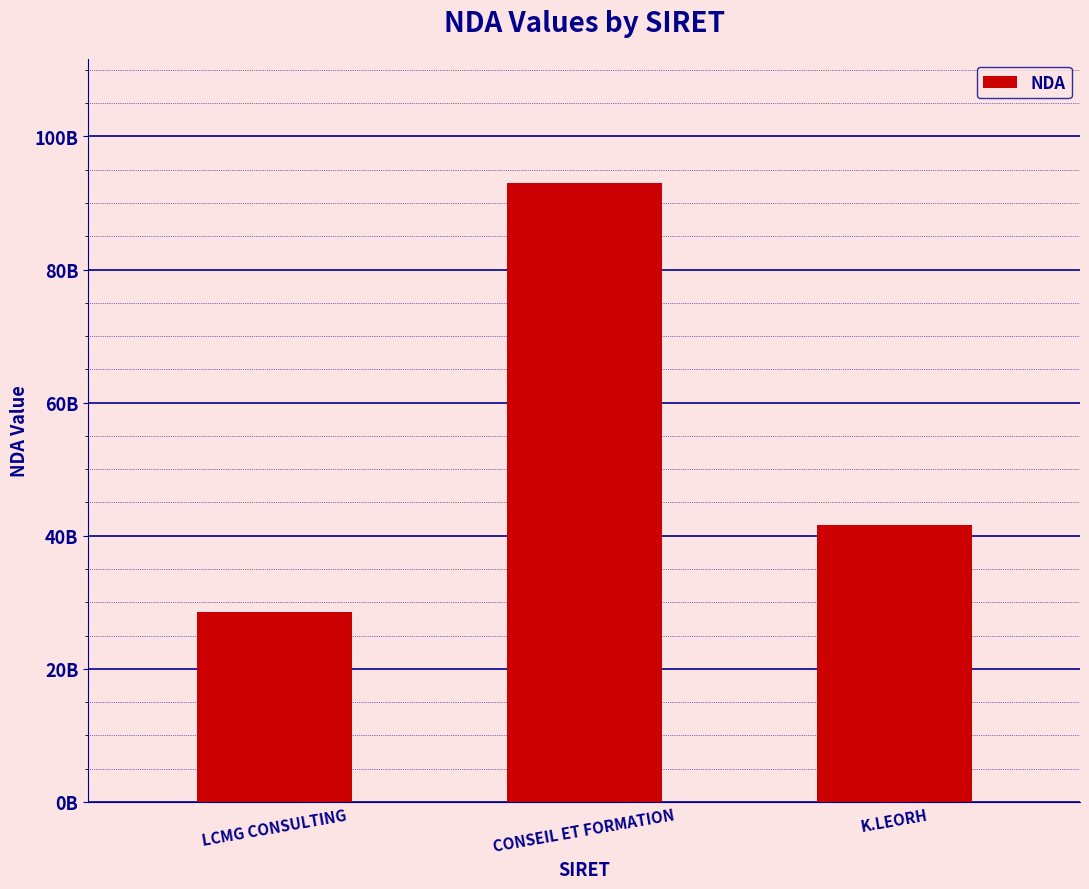

Are the bars horizontal?

No